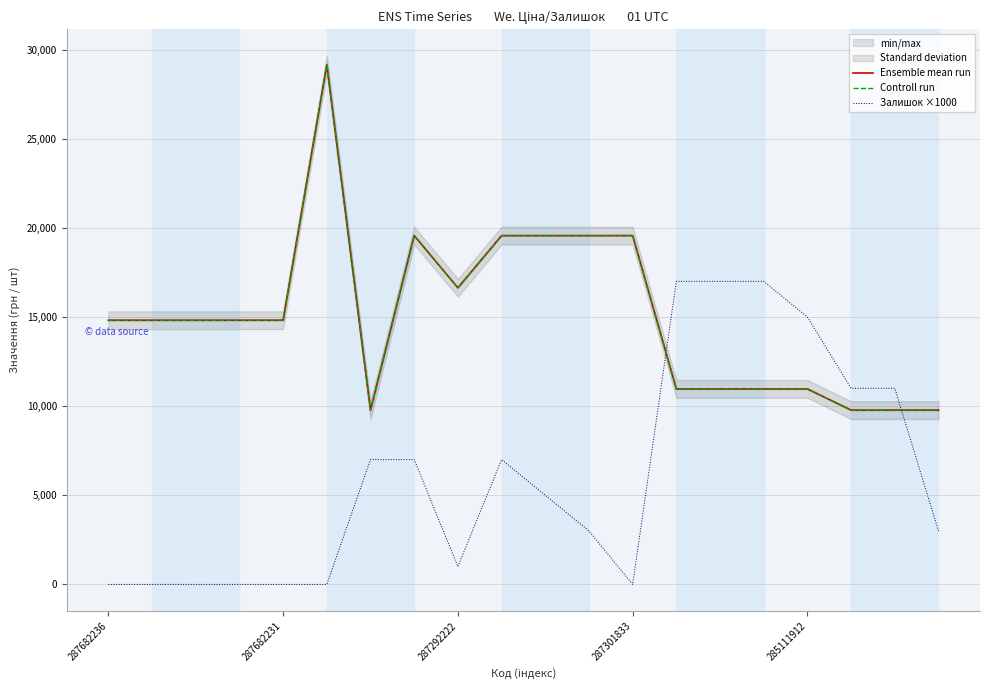

Is it true that Ensemble mean run equals 14817.6 at 287682231?

True